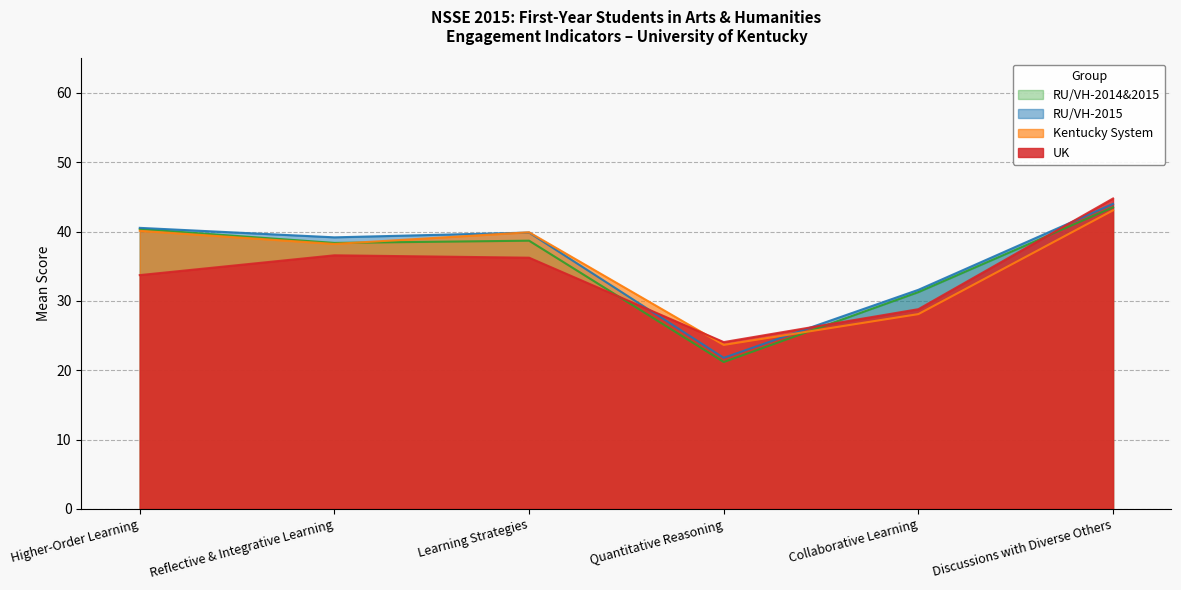

How many intersections are there between RU/VH-2014&2015 and Kentucky System?

2